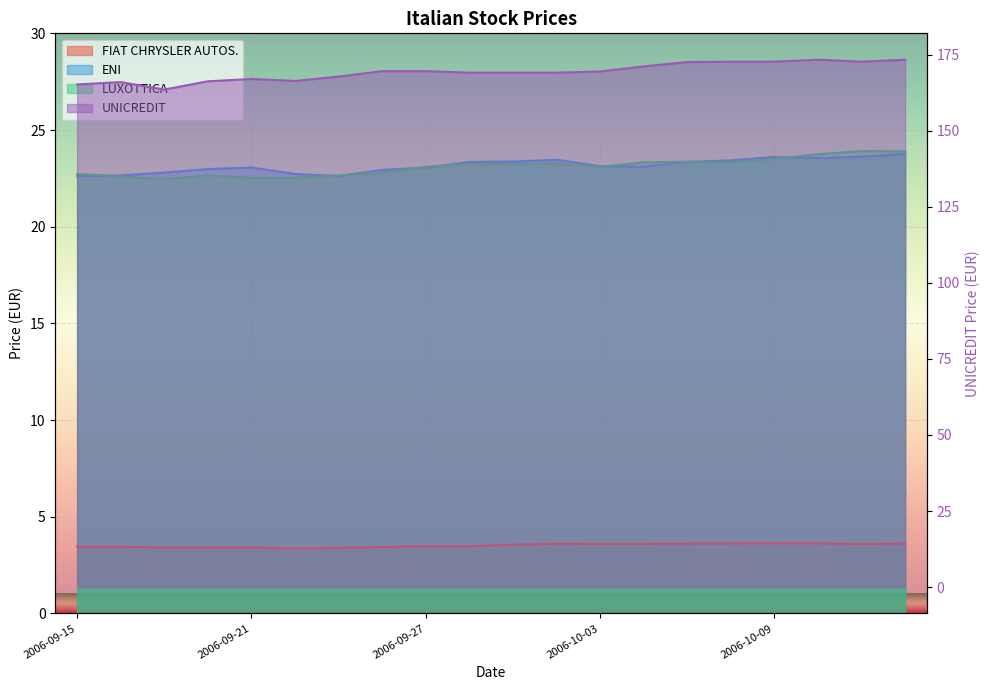

Rank the categories by UNICREDIT value from lowest to highest.

2006-09-19, 2006-09-15, 2006-09-18, 2006-09-20, 2006-09-22, 2006-09-21, 2006-09-25, 2006-09-28, 2006-09-29, 2006-10-02, 2006-10-03, 2006-09-26, 2006-09-27, 2006-10-04, 2006-10-05, 2006-10-06, 2006-10-09, 2006-10-11, 2006-10-10, 2006-10-12